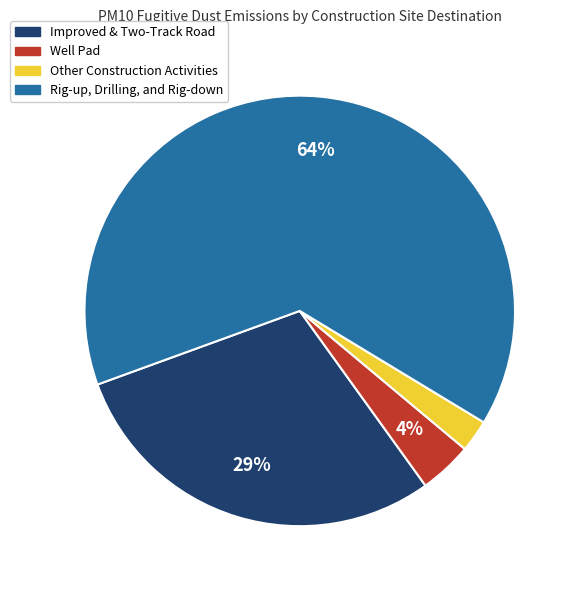

The Rig-up, Drilling, and Rig-down slice represents 64% of the pie. True or false?

True